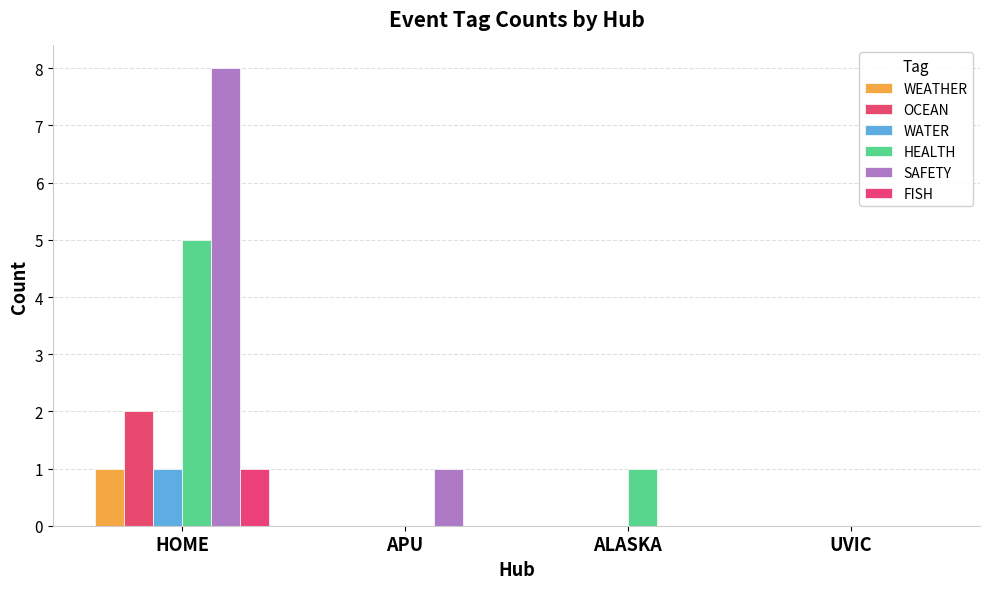

Reading left to right, what are all the values shown in this chart?

WEATHER: 1	0	0	0
OCEAN: 2	0	0	0
WATER: 1	0	0	0
HEALTH: 5	0	1	0
SAFETY: 8	1	0	0
FISH: 1	0	0	0